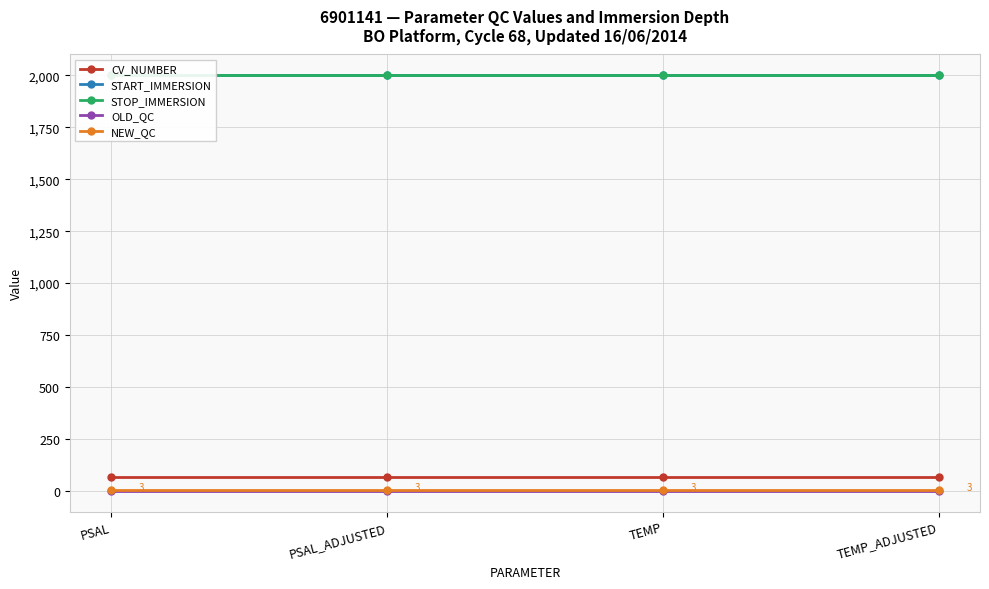

True or false: START_IMMERSION and STOP_IMMERSION intersect in this chart.

False